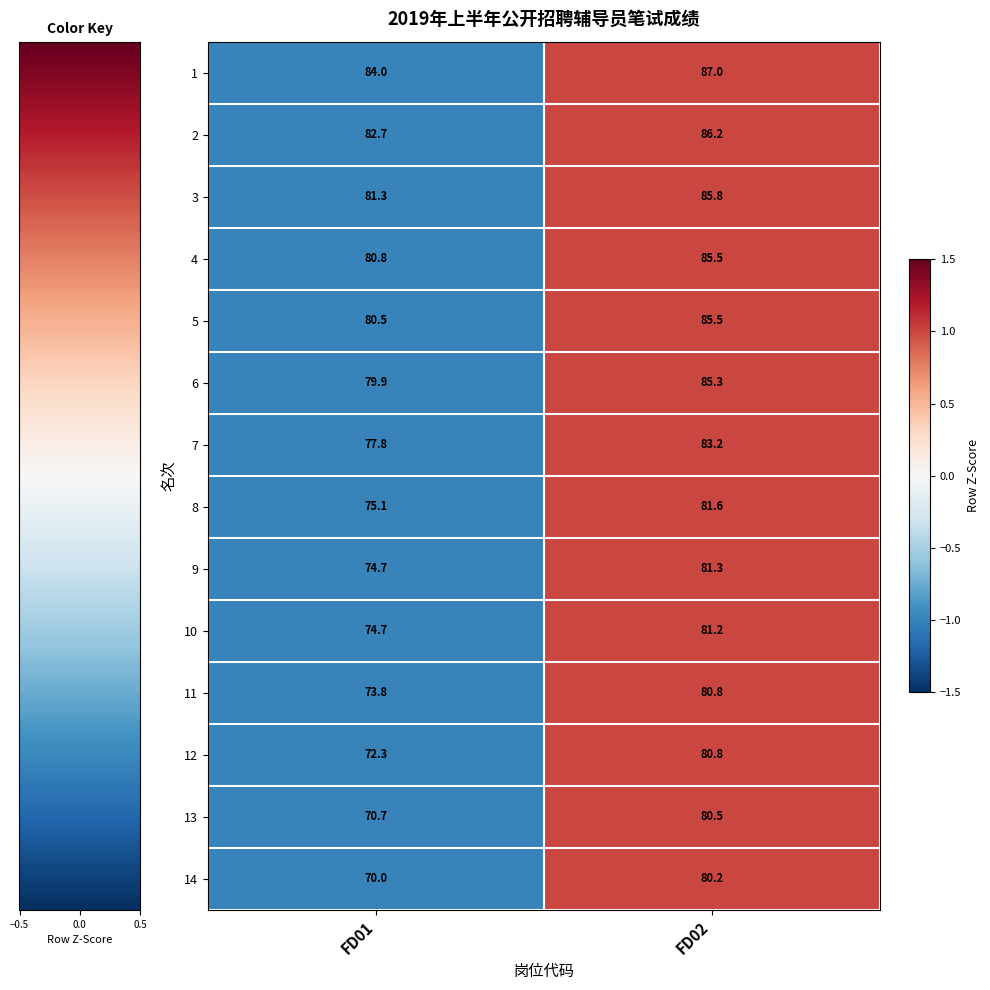

At which category is the sum across all series the highest?

FD02